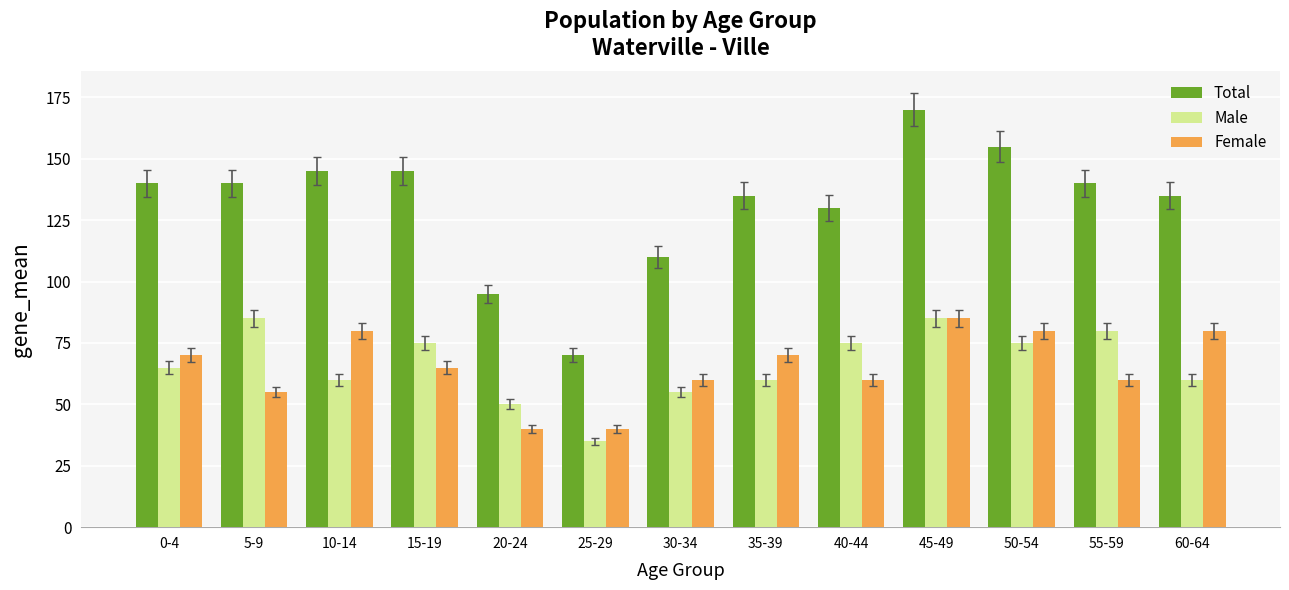

True or false: Total has a value of 35 at 10-14.

False